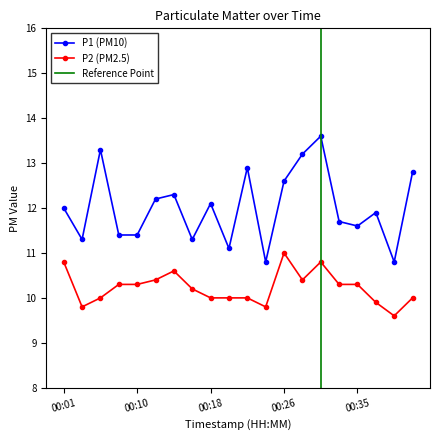

Reading left to right, what are all the values shown in this chart?

P1: 12.0	11.3	13.3	11.4	11.4	12.2	12.3	11.3	12.1	11.1	12.9	10.8	12.6	13.2	13.6	11.7	11.6	11.9	10.8	12.8
P2: 10.8	9.8	10.0	10.3	10.3	10.4	10.6	10.2	10.0	10.0	10.0	9.8	11.0	10.4	10.8	10.3	10.3	9.9	9.6	10.0